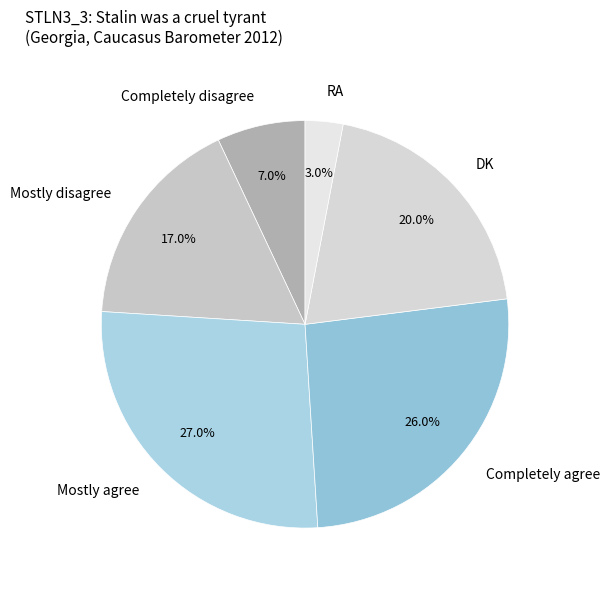

Rank the categories by value from lowest to highest.

RA, Completely disagree, Mostly disagree, DK, Completely agree, Mostly agree